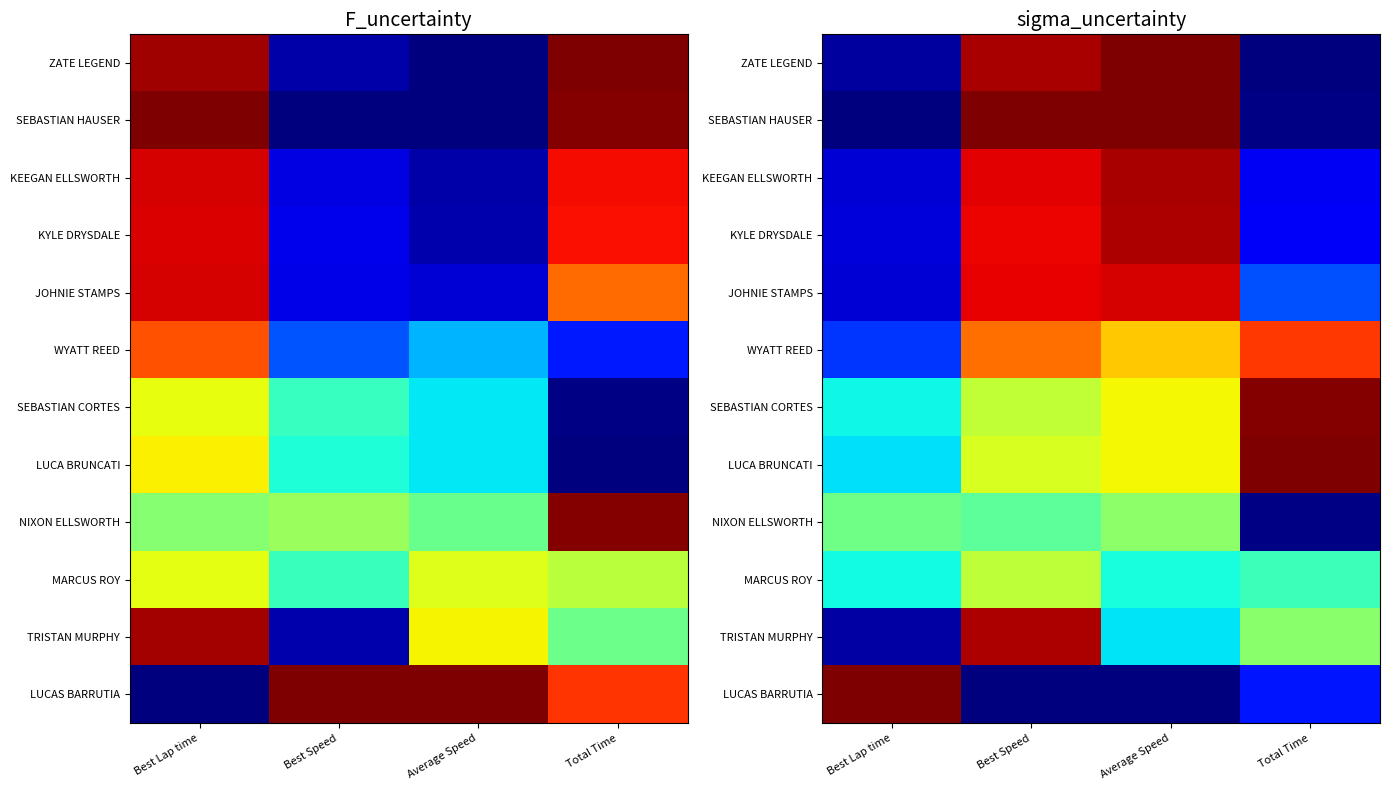

What is the sum of the TRISTAN MURPHY values at Total Time and Average Speed?

0.9